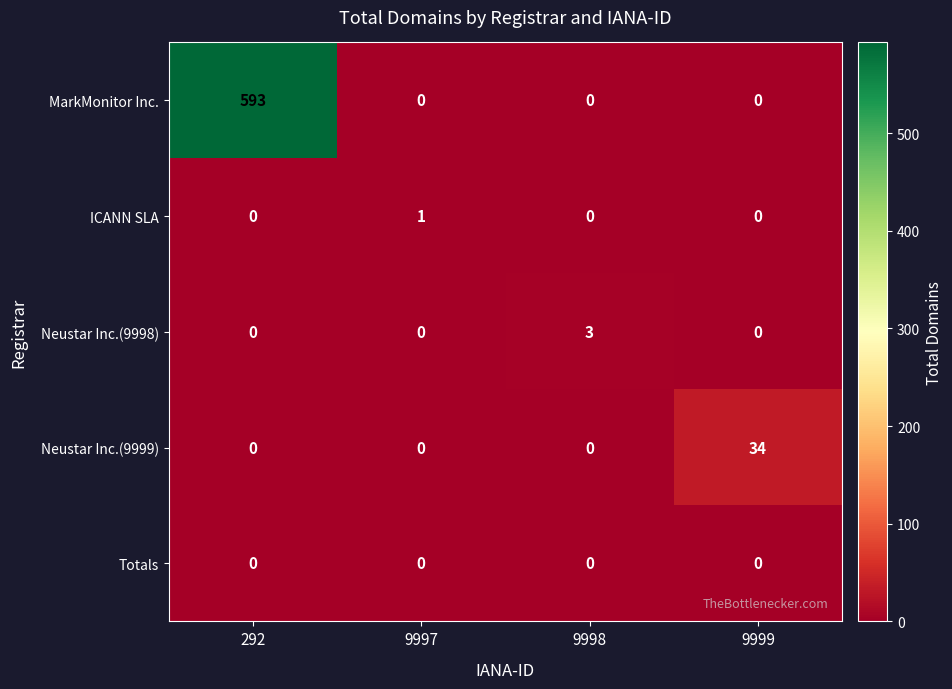

Rank the series by their maximum value, from highest to lowest.

MarkMonitor Inc., Neustar Inc.(9999), Neustar Inc.(9998), ICANN SLA, Totals